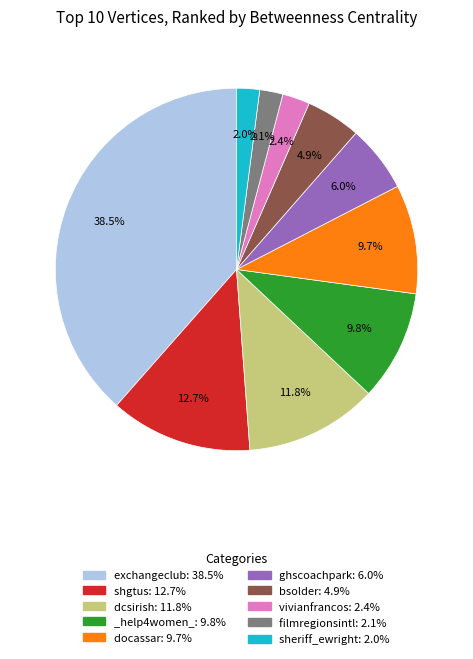

Is the sum of _help4women_: 9.8% and bsolder: 4.9% greater than half?

No